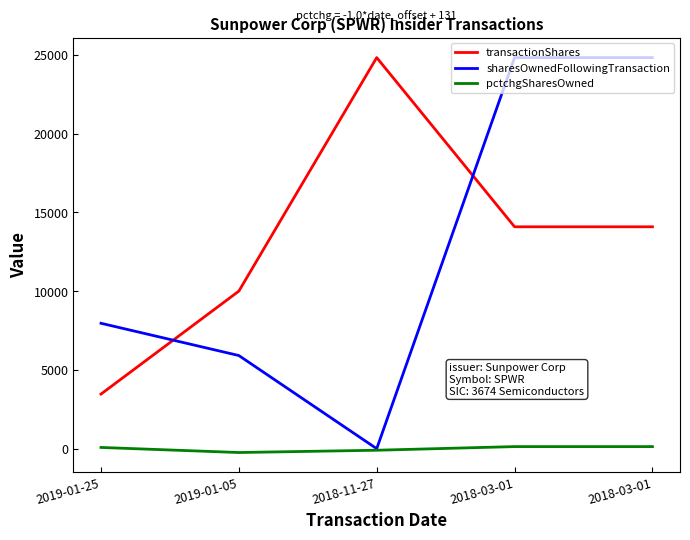

How many times do transactionShares and sharesOwnedFollowingTransaction cross each other?

2